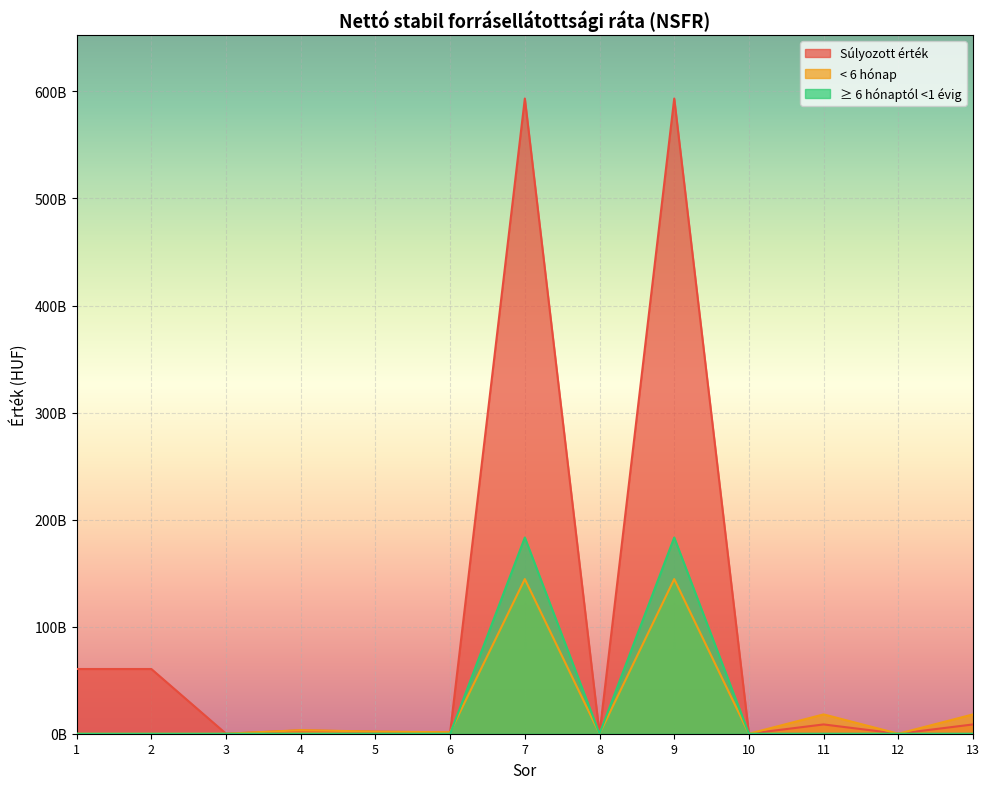

Where is the first local maximum for < 6 hónap?

4